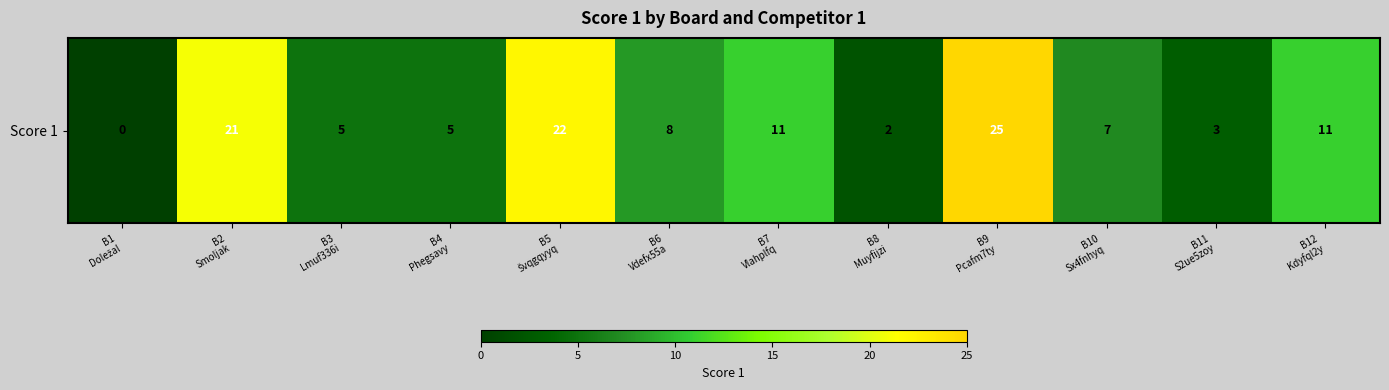

Between B10
Sx4fnhyq and B1
Doležal, which is larger?

B10
Sx4fnhyq